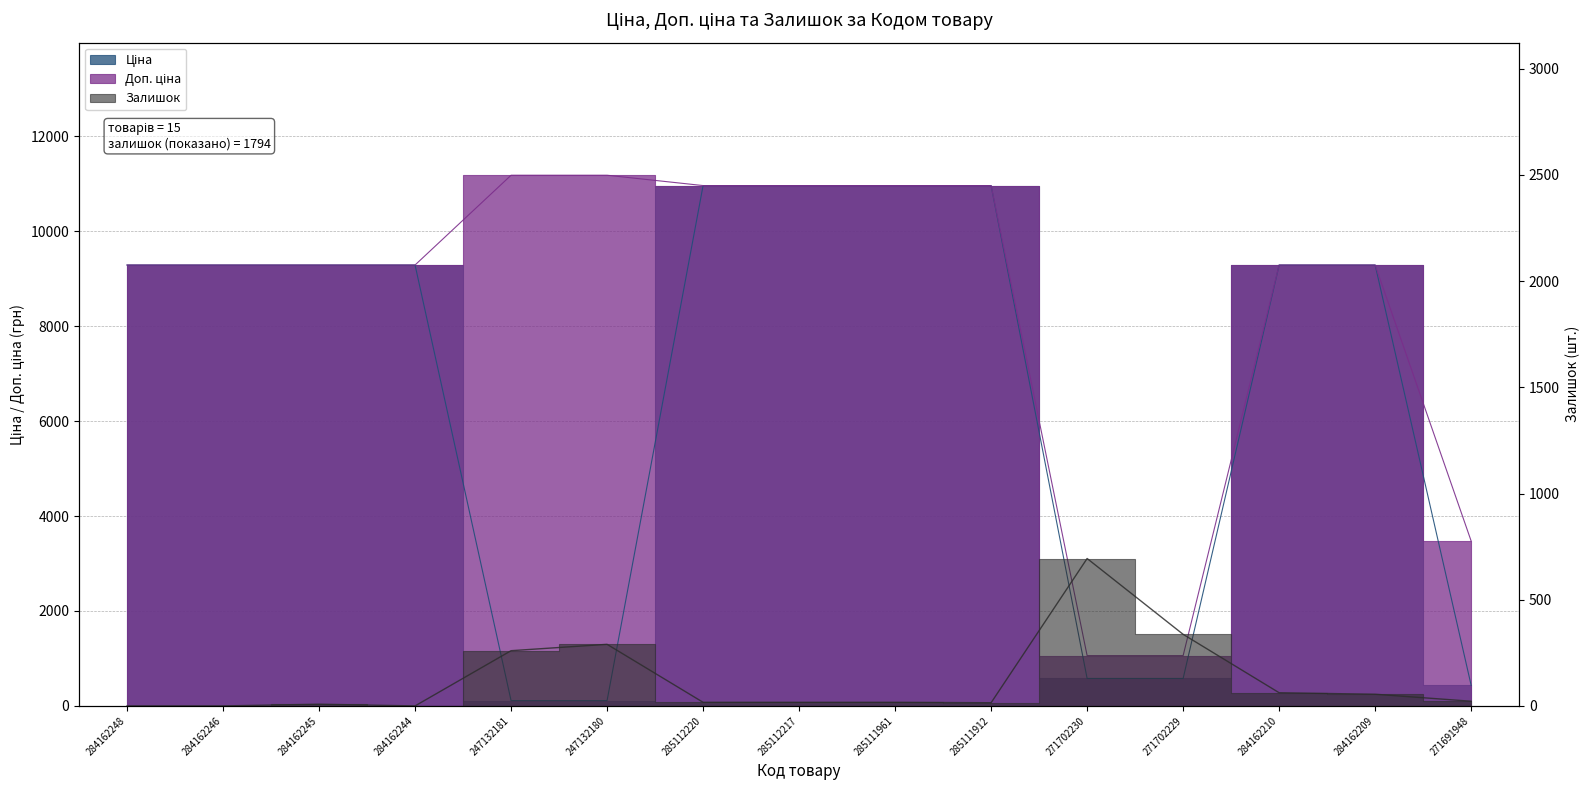

Is it true that Залишок equals 376.7 at 247132181?

False